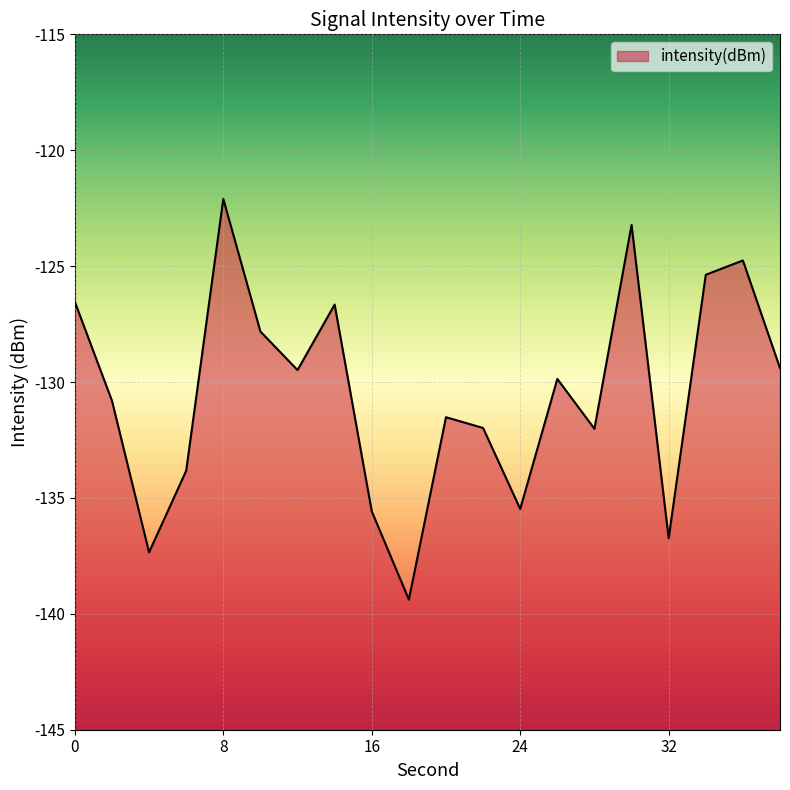

Reading left to right, what are all the values shown in this chart?

-126.5	-130.8	-137.3	-133.8	-122.1	-127.8	-129.5	-126.7	-135.6	-139.4	-131.5	-132.0	-135.5	-129.9	-132.0	-123.2	-136.7	-125.4	-124.8	-129.4